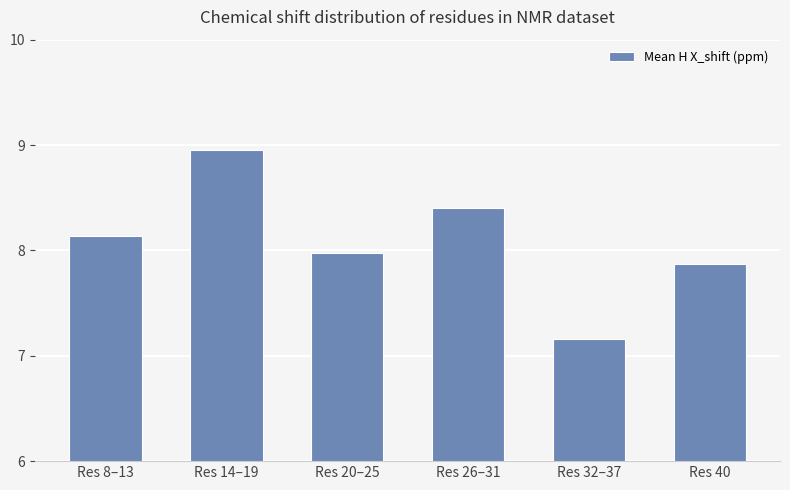

Are the bars horizontal?

No